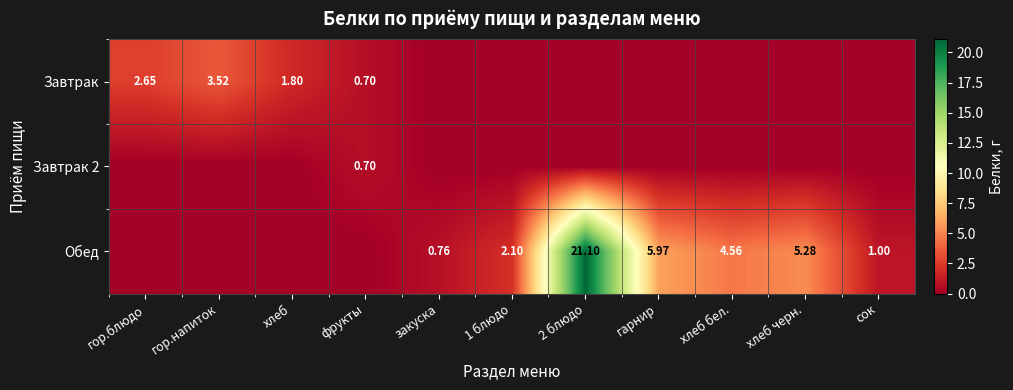

Where is Завтрак nearest to the value 1?

фрукты